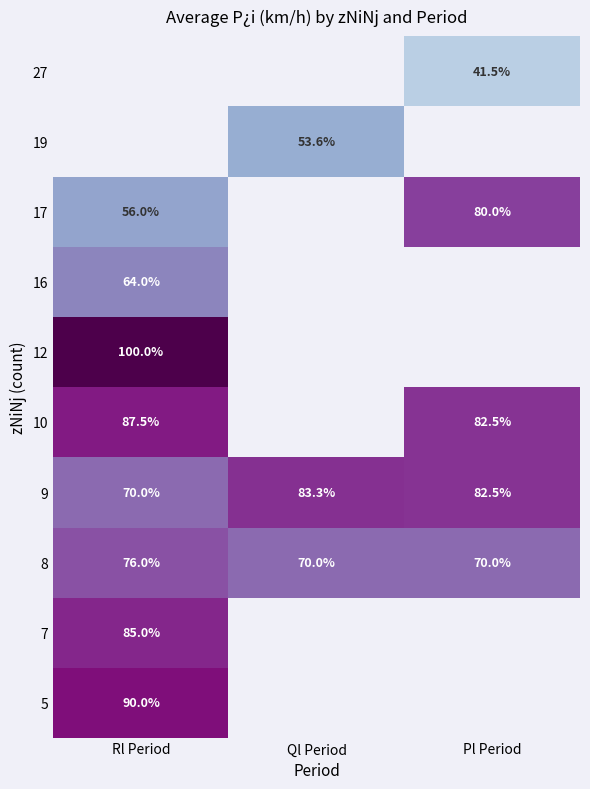

True or false: 10 has a value of 87.5 at Rl Period.

True